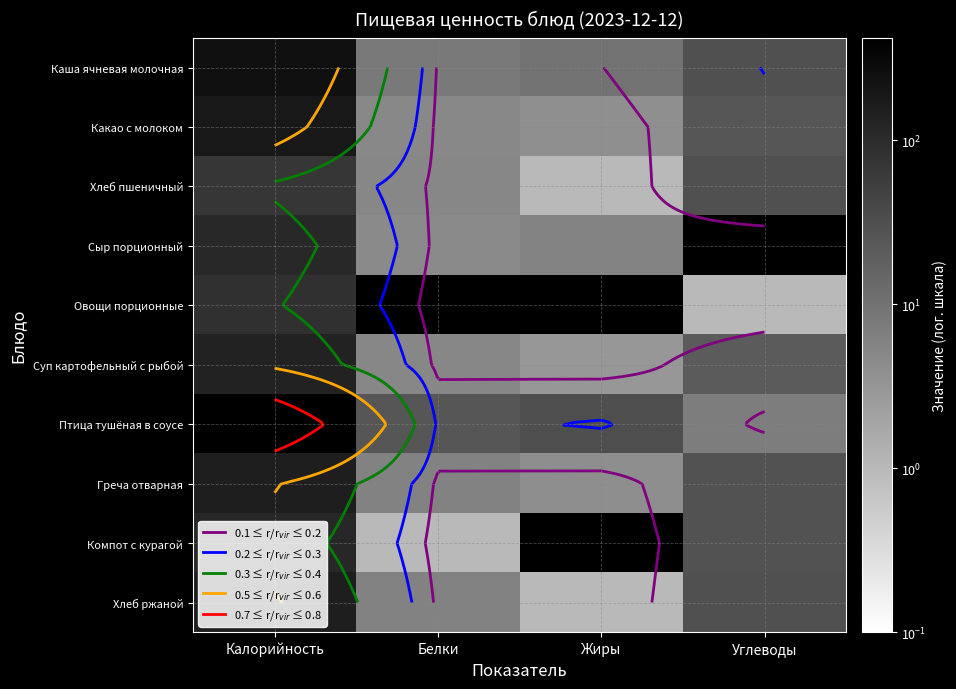

What is the total value across all series at Углеводы?

200.8